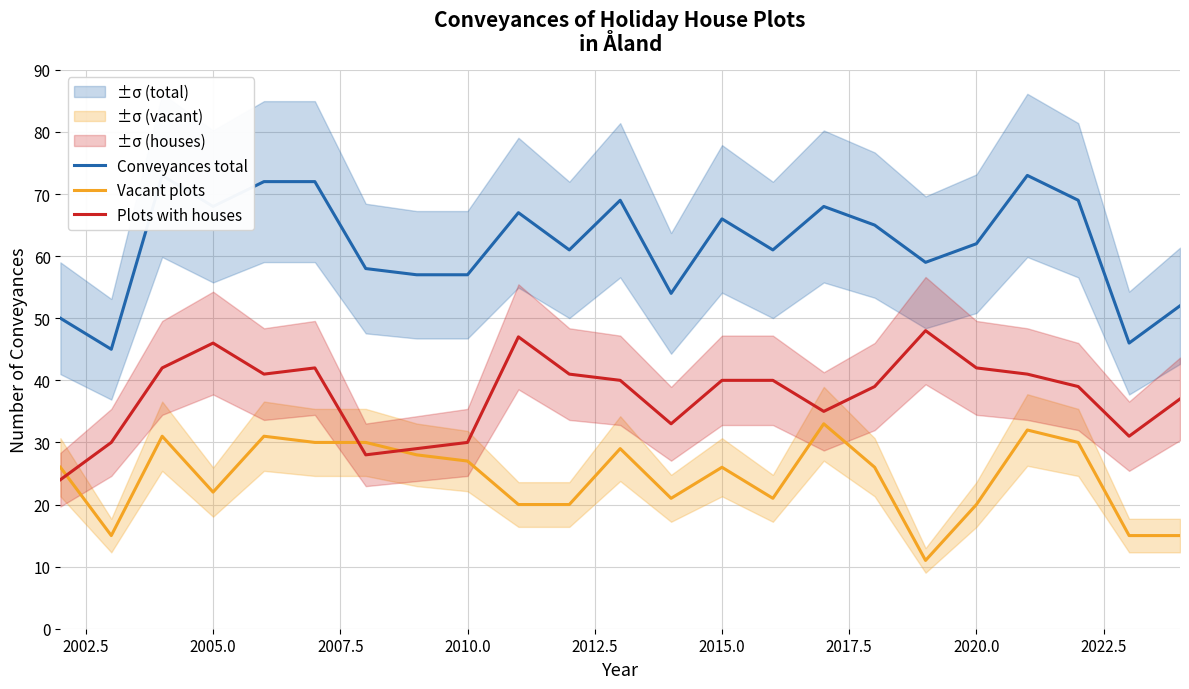

How many times do Vacant plots and Plots with houses cross each other?

3